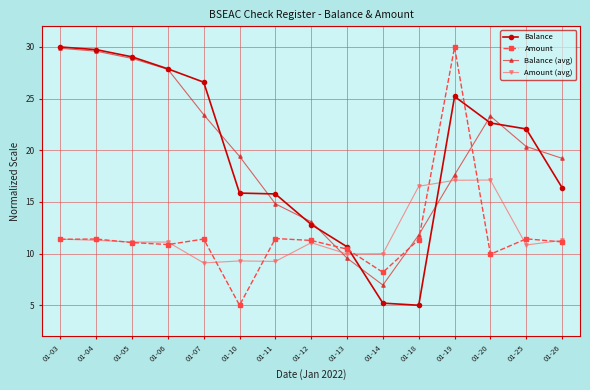

What is the minimum value for Amount?

5.0